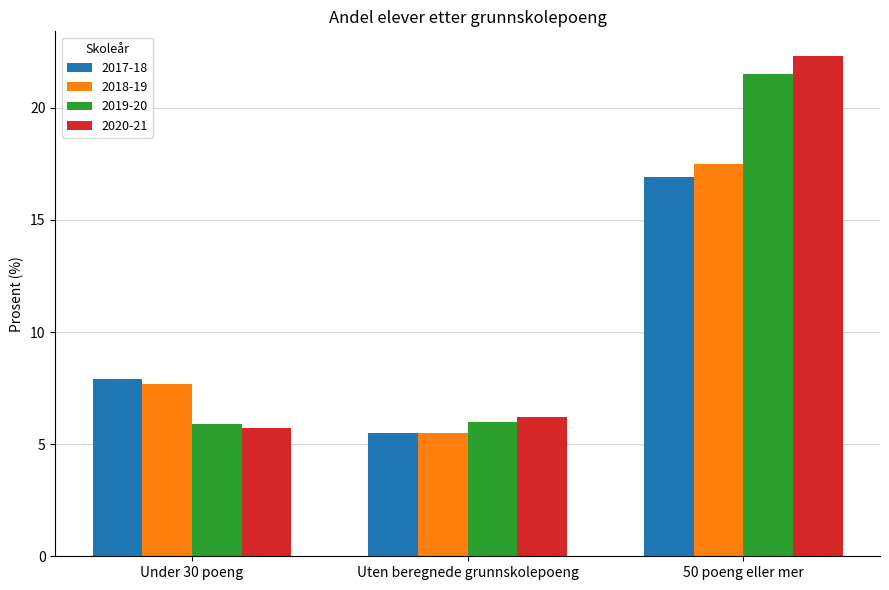

What is the value of the 2019-20 bar at the 1st from the left?

5.9